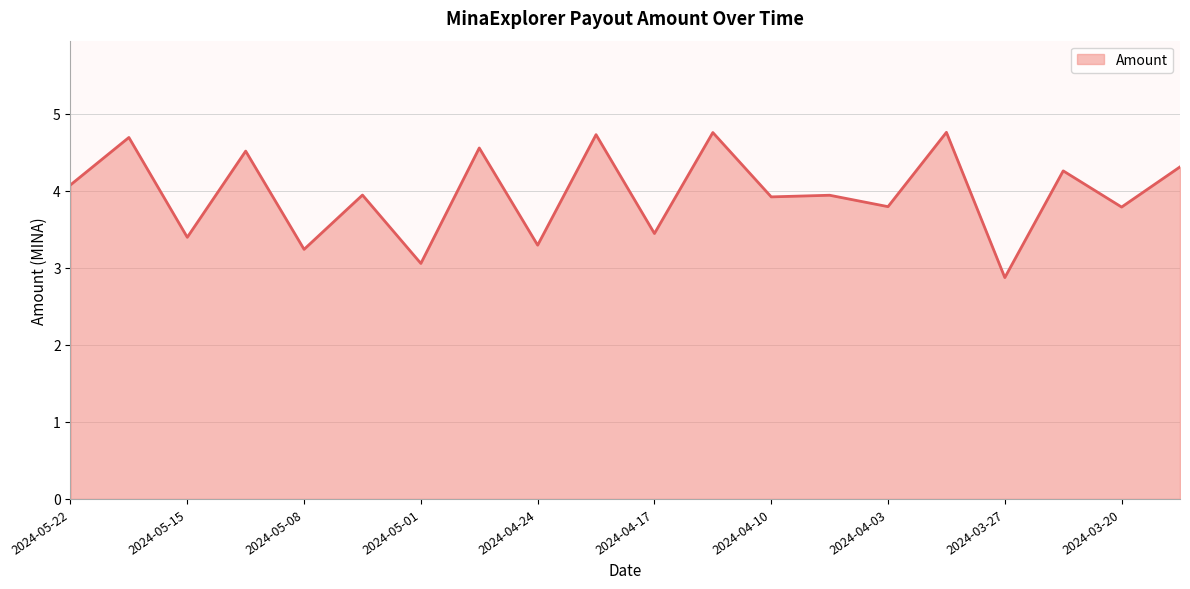

What is the difference between the maximum and minimum values?

1.9